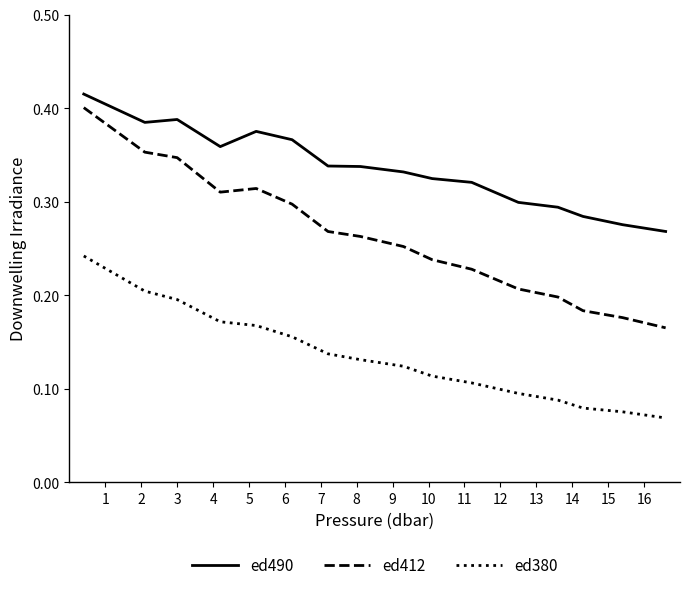

Which series has the largest range (max minus min)?

ed412